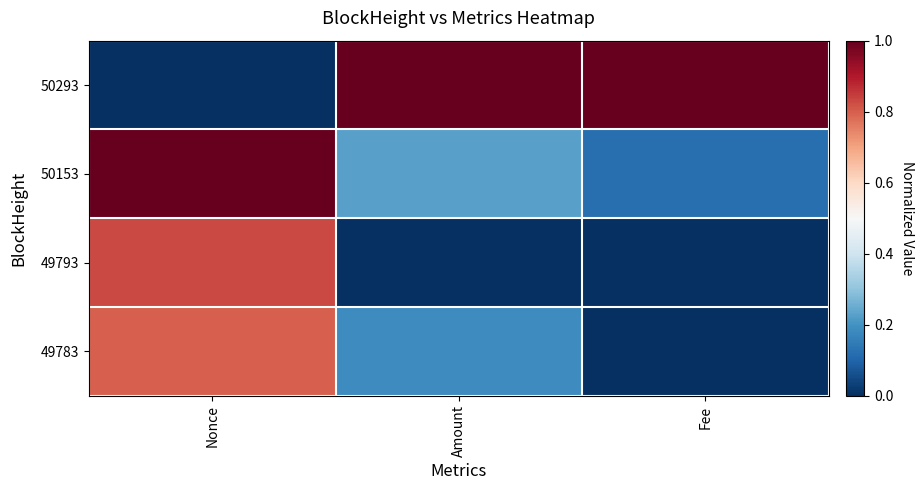

Which series changed the most between Nonce and Amount?

50293